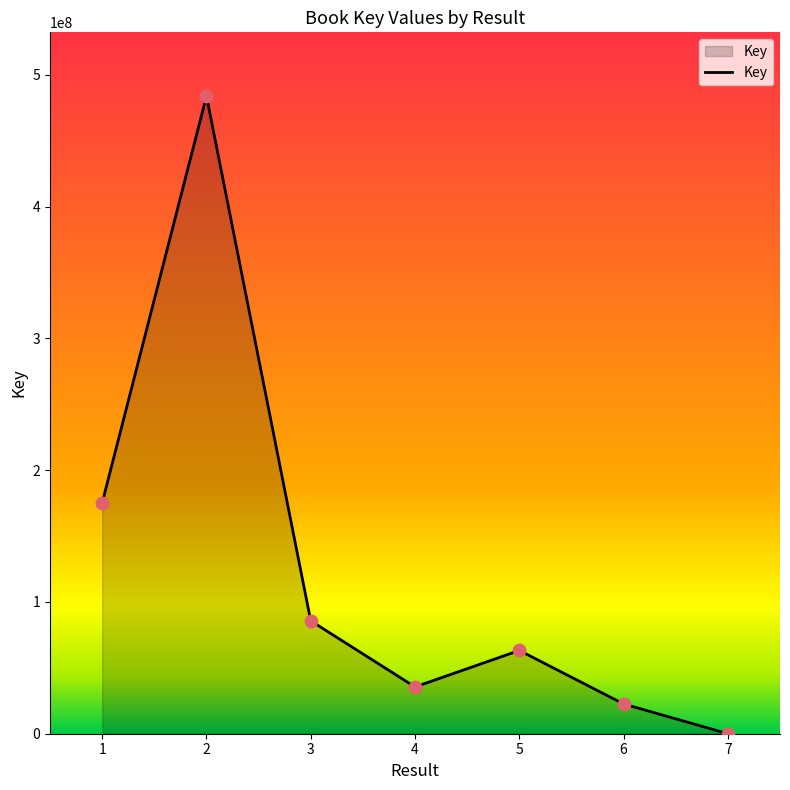

What is the change in value from 2 to 3?

-398100873